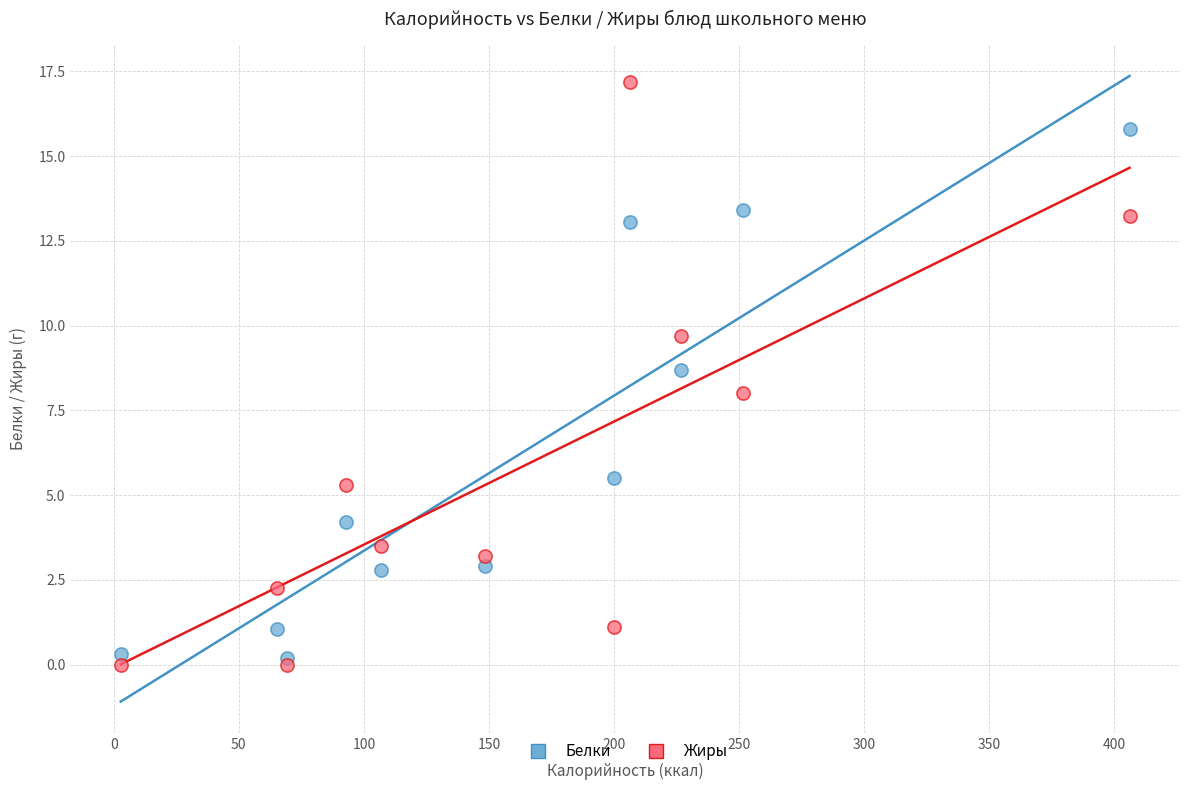

Which series reaches the minimum Y coordinate?

Жиры